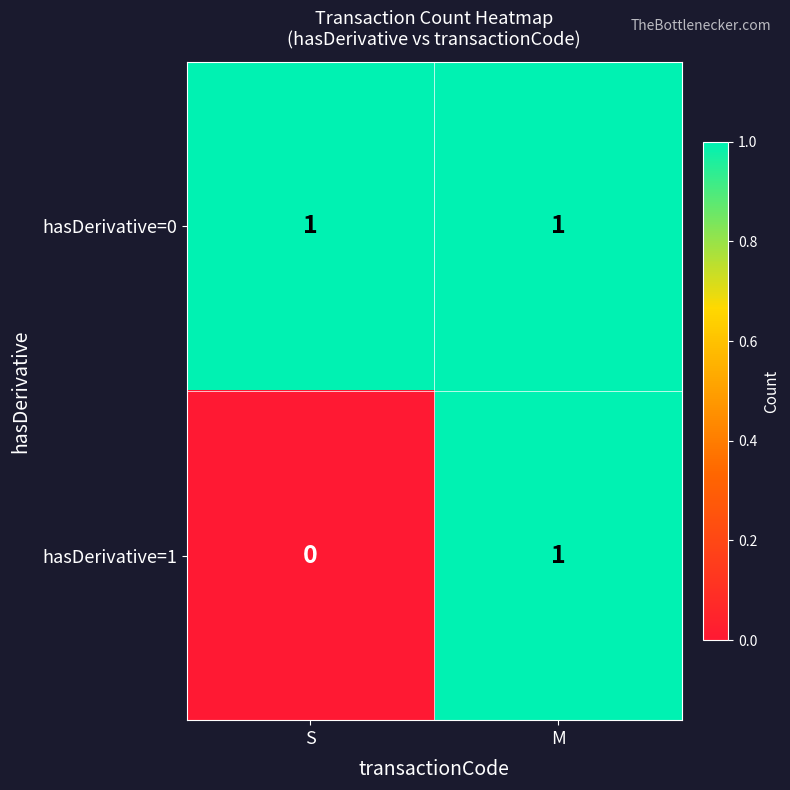

Where is hasDerivative=1 nearest to the value 0?

S